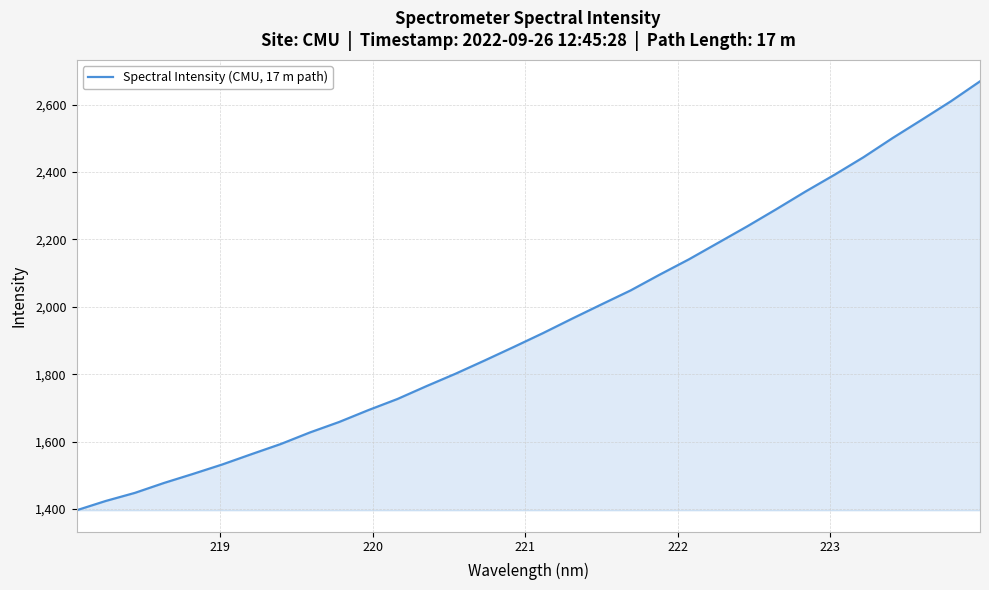

What is the minimum value shown in the chart?

1396.3